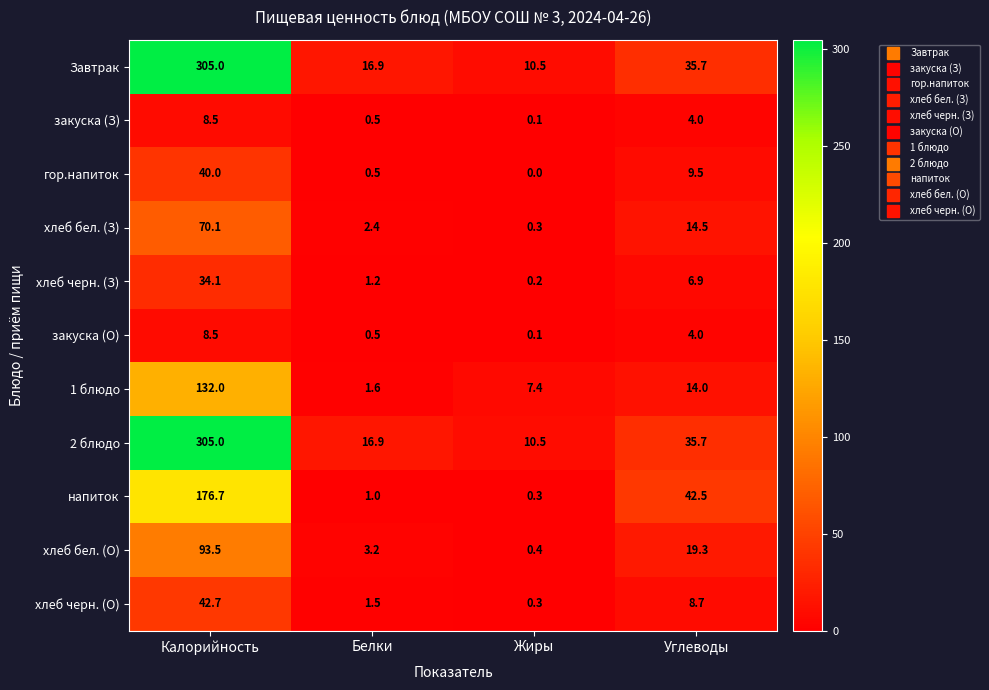

Count the number of categories in the chart.

4